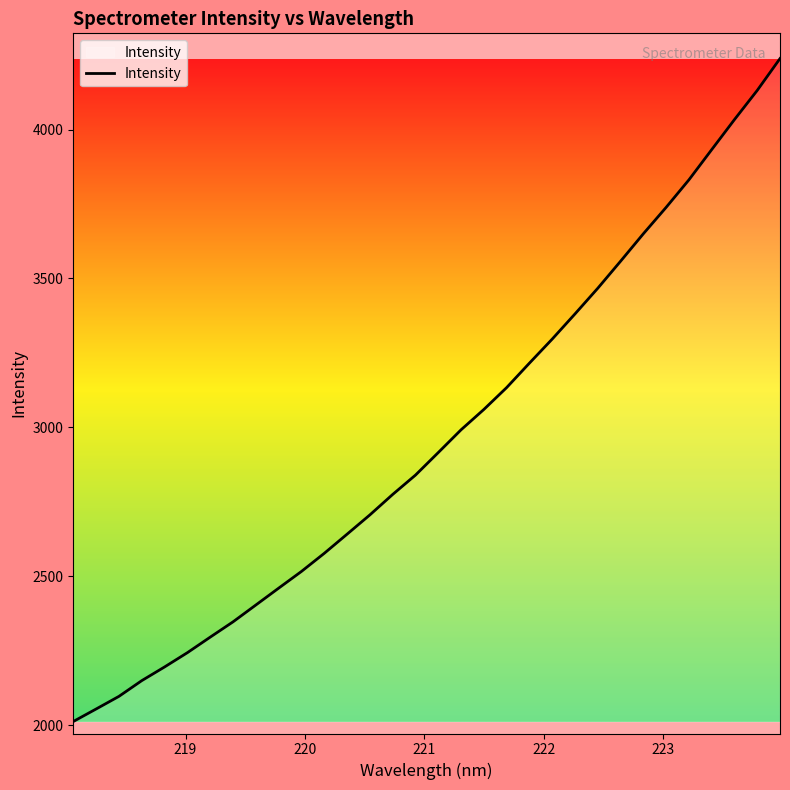

What is the greatest value displayed?

4238.5